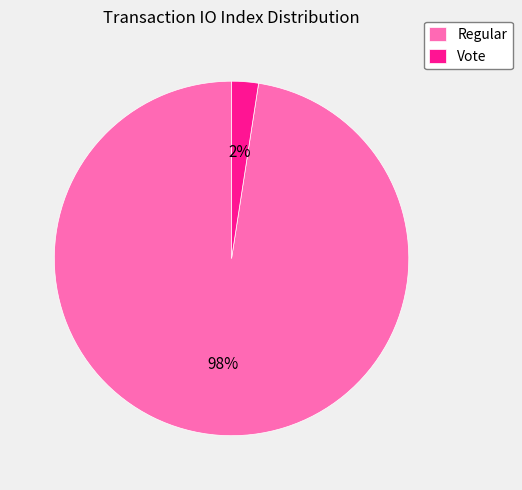

True or false: Regular accounts for 88% of the total.

False